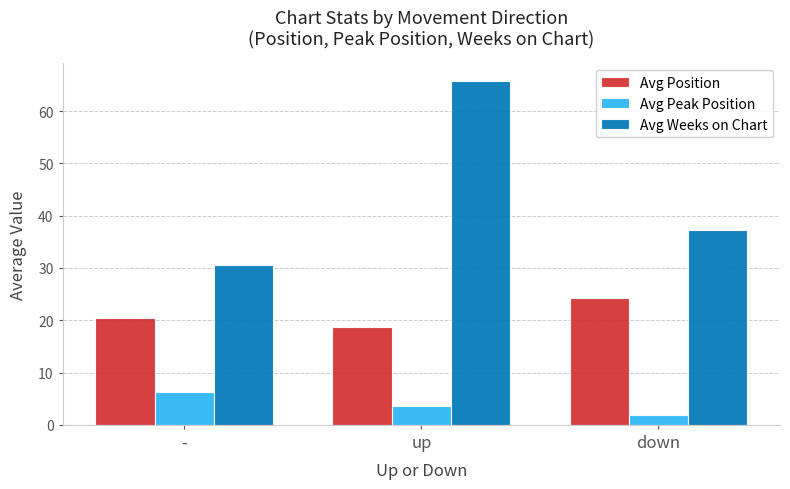

What is the approximate value of Avg Peak Position at -?

6.3